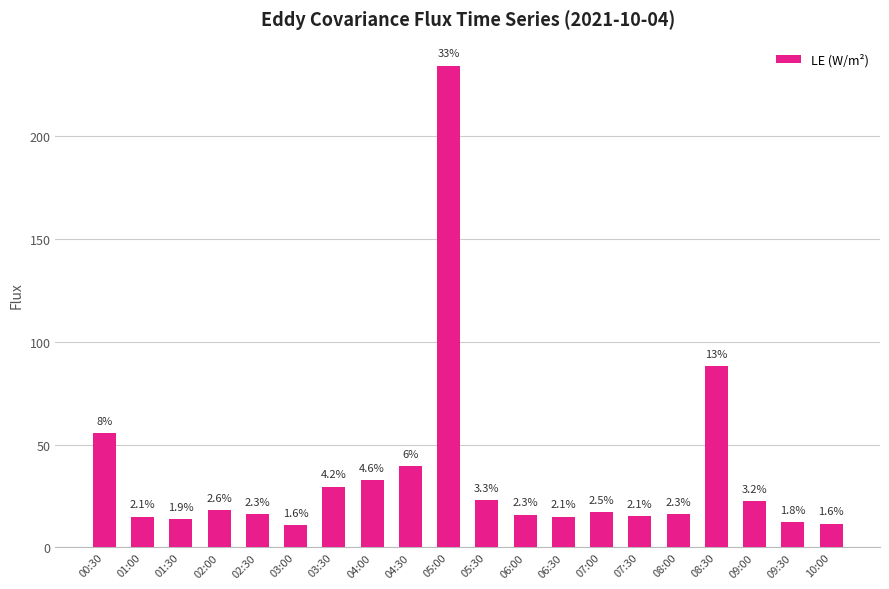

Reading right to left, what are all the values shown in this chart?

10:00=11.6	09:30=12.3	09:00=22.5	08:30=88.3	08:00=16.1	07:30=15.1	07:00=17.3	06:30=15.0	06:00=16.0	05:30=23.0	05:00=234.3	04:30=39.5	04:00=32.7	03:30=29.6	03:00=11.0	02:30=16.4	02:00=18.2	01:30=13.7	01:00=15.0	00:30=55.8